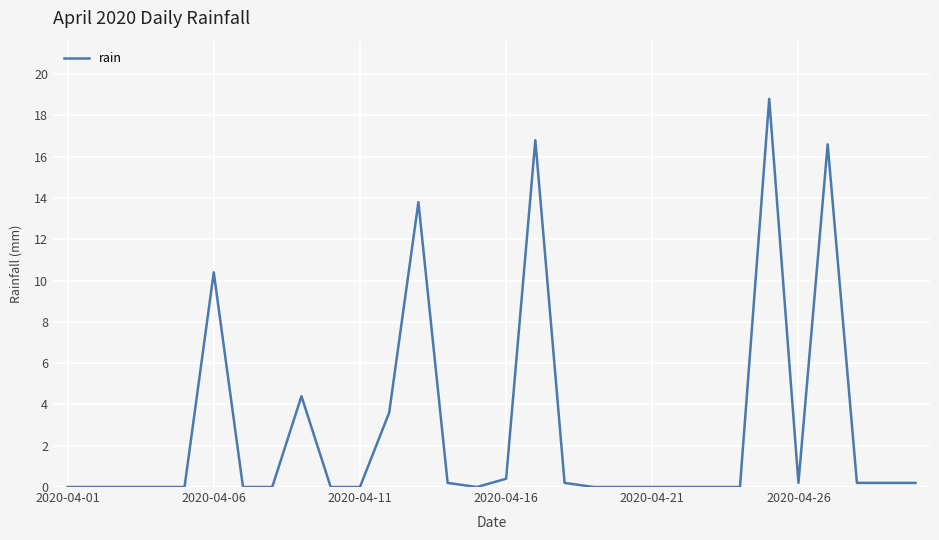

What is the greatest value displayed?

18.8